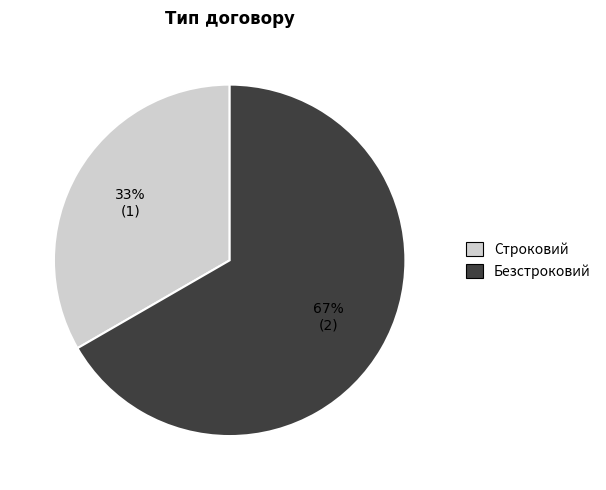

How many segments does this pie chart have?

2